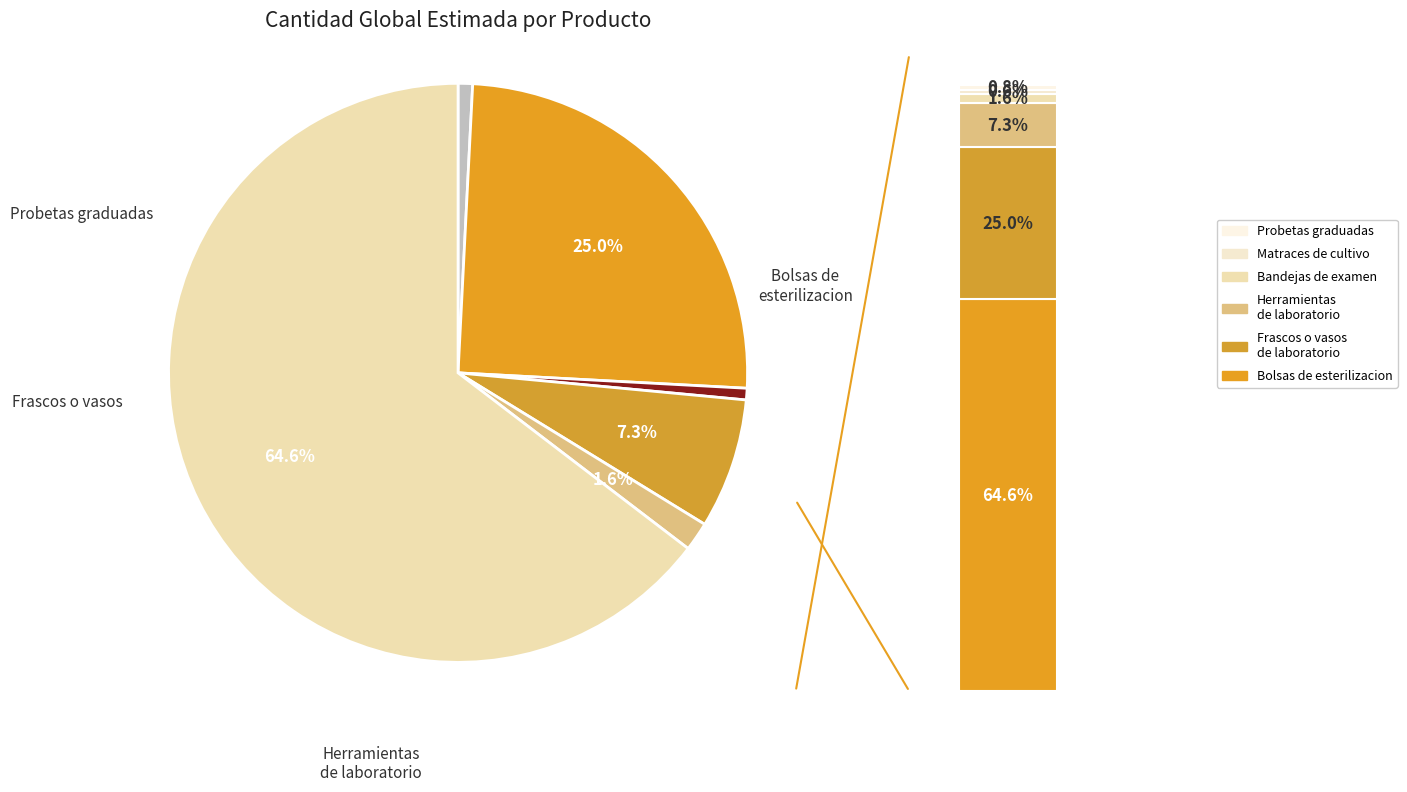

True or false: Bolsas de esterilizacion accounts for 65% of the total.

True